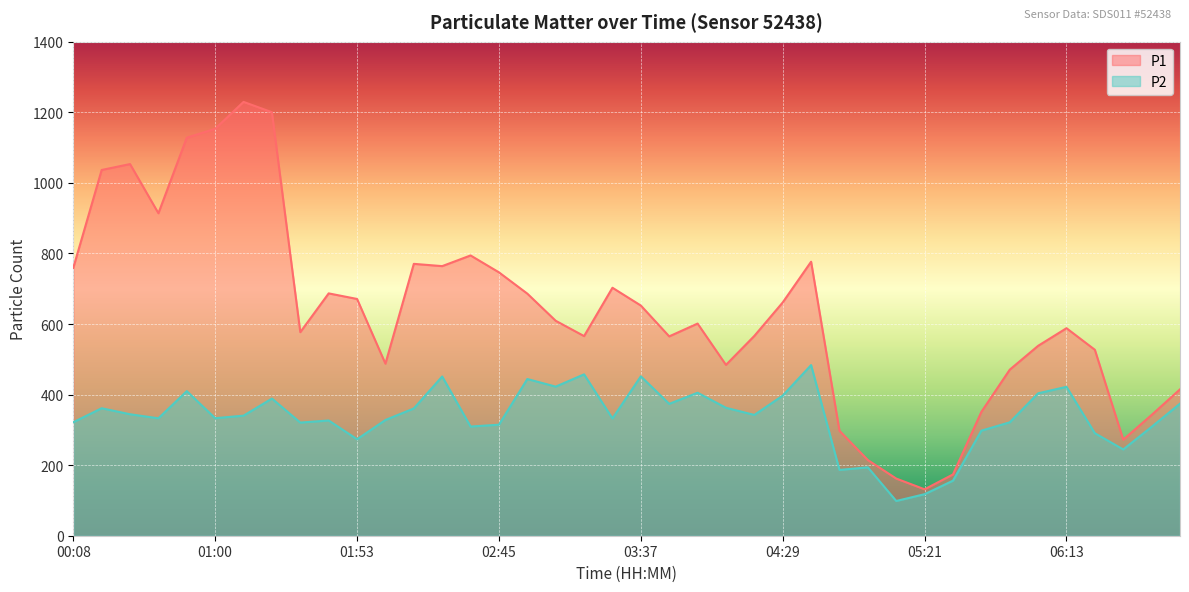

In P2, how many points are higher than both neighbors (excluding endpoints)?

12